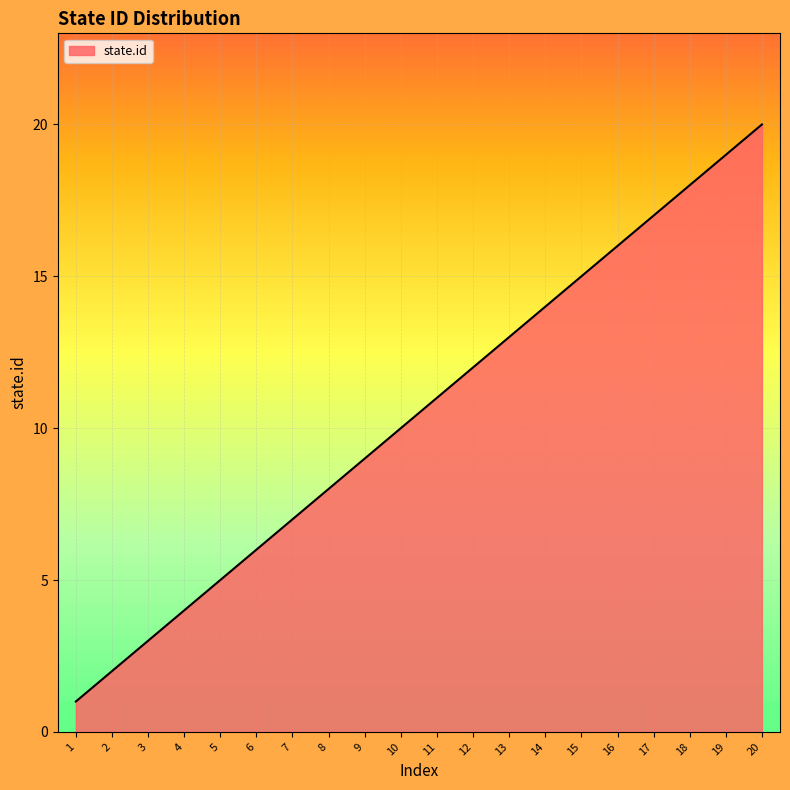

How many lines are shown in the chart?

1